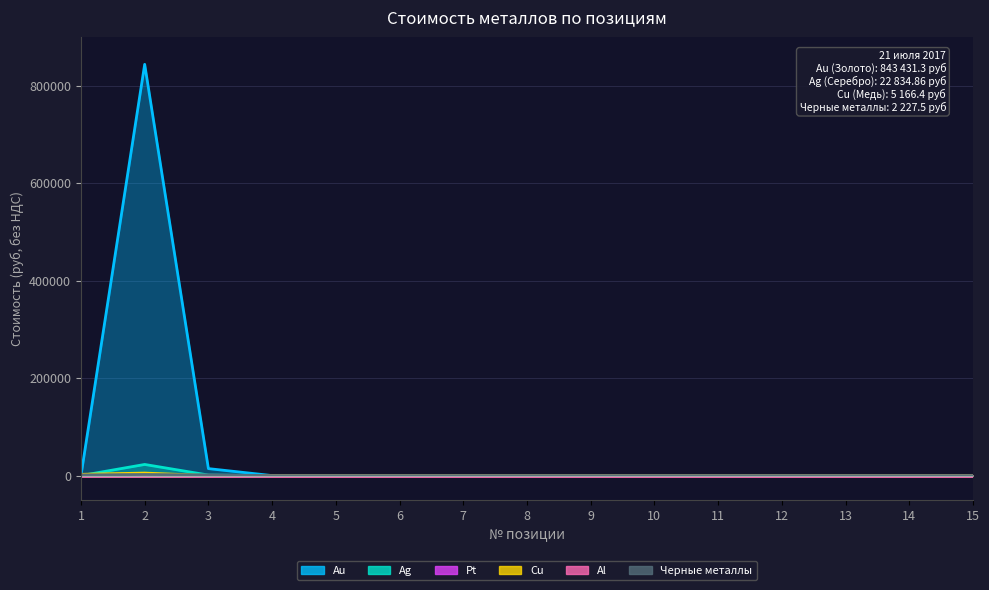

At which category does Au reach its first local peak?

2